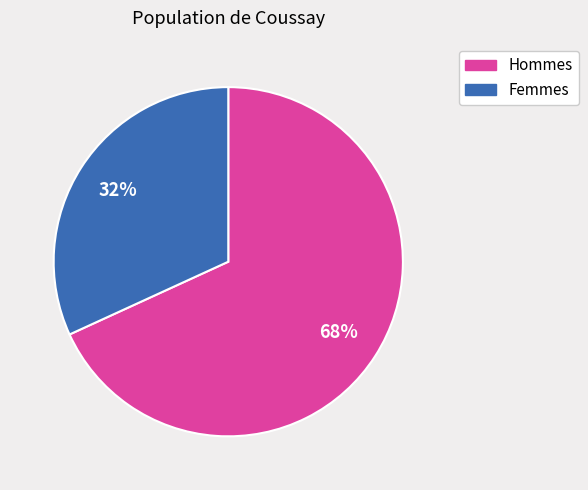

Is there any slice that represents more than half of the pie?

Yes